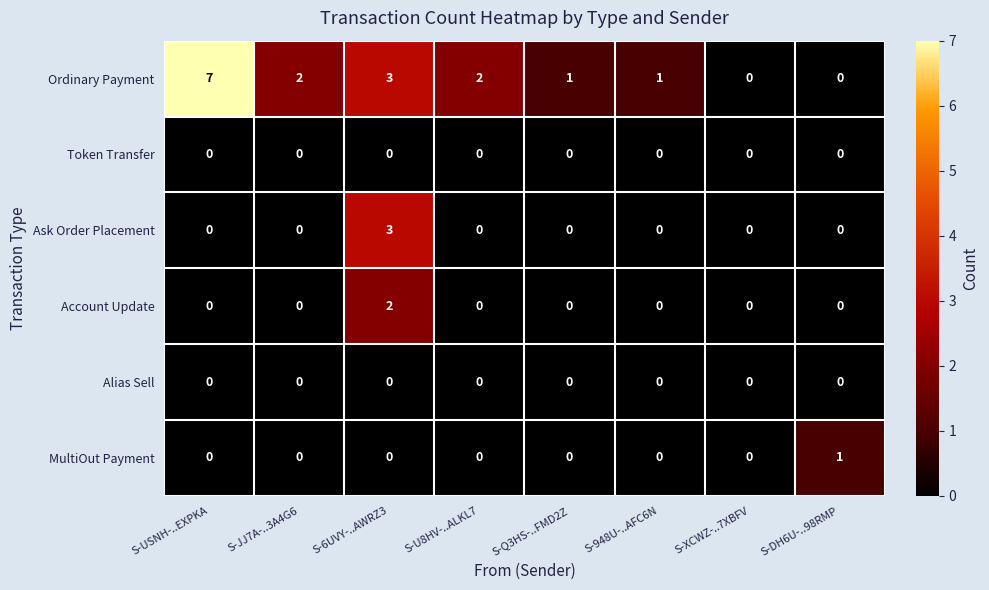

What is the total value across all series at S-6UVY-..AWRZ3?

8